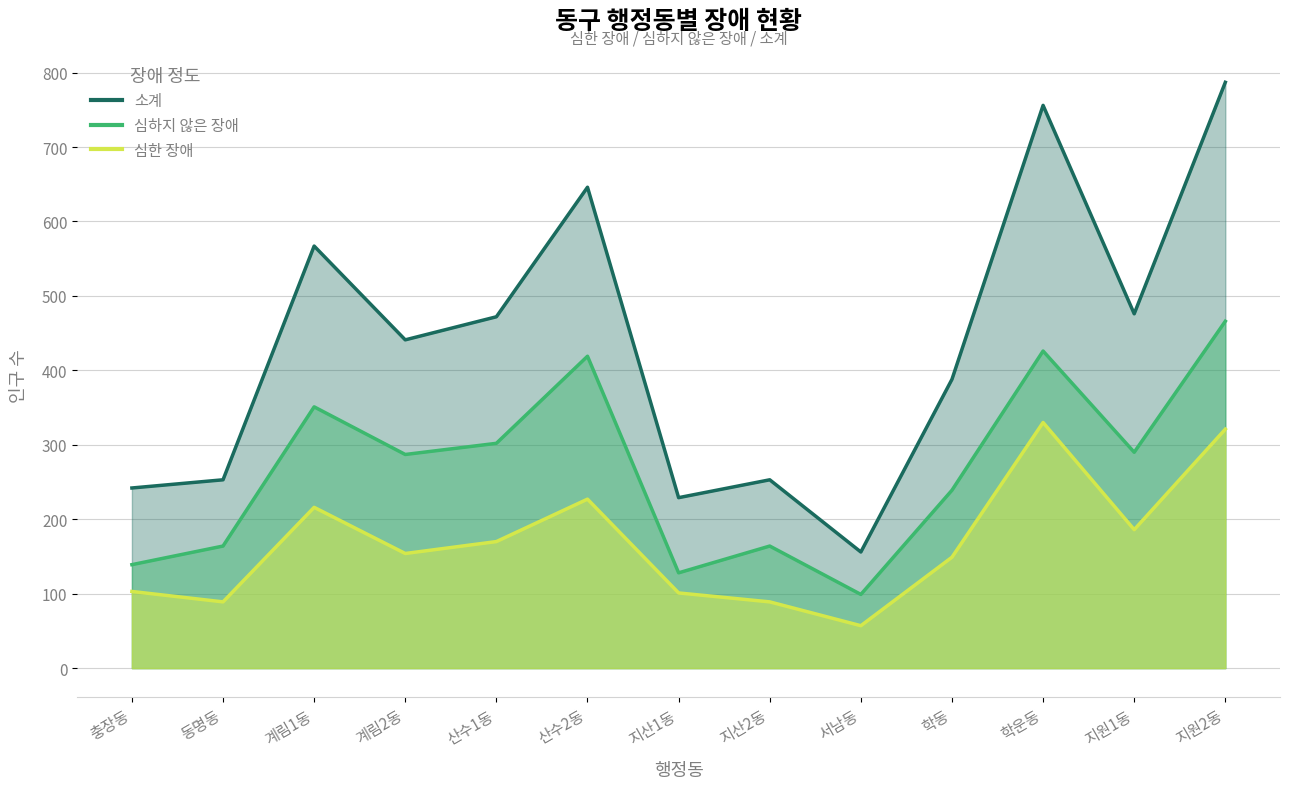

What is the difference between the second highest and minimum values in the 심하지 않은 장애 series?

327